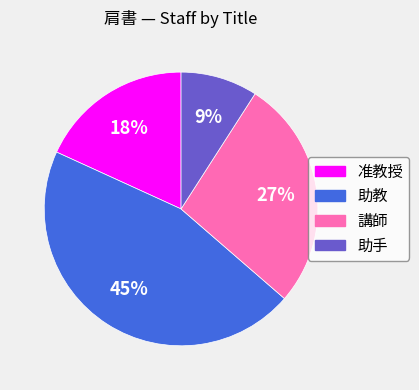

To the nearest percent, what is the difference between the largest and smallest slice percentages?

36%